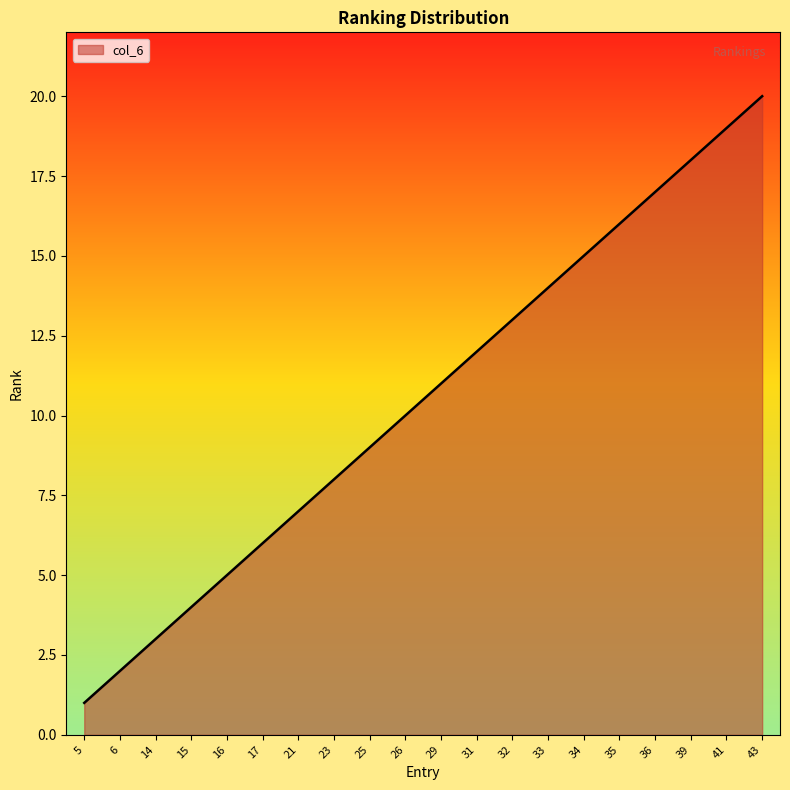

Reading left to right, transcribe all the data shown in this chart.

5=1	6=2	14=3	15=4	16=5	17=6	21=7	23=8	25=9	26=10	29=11	31=12	32=13	33=14	34=15	35=16	36=17	39=18	41=19	43=20